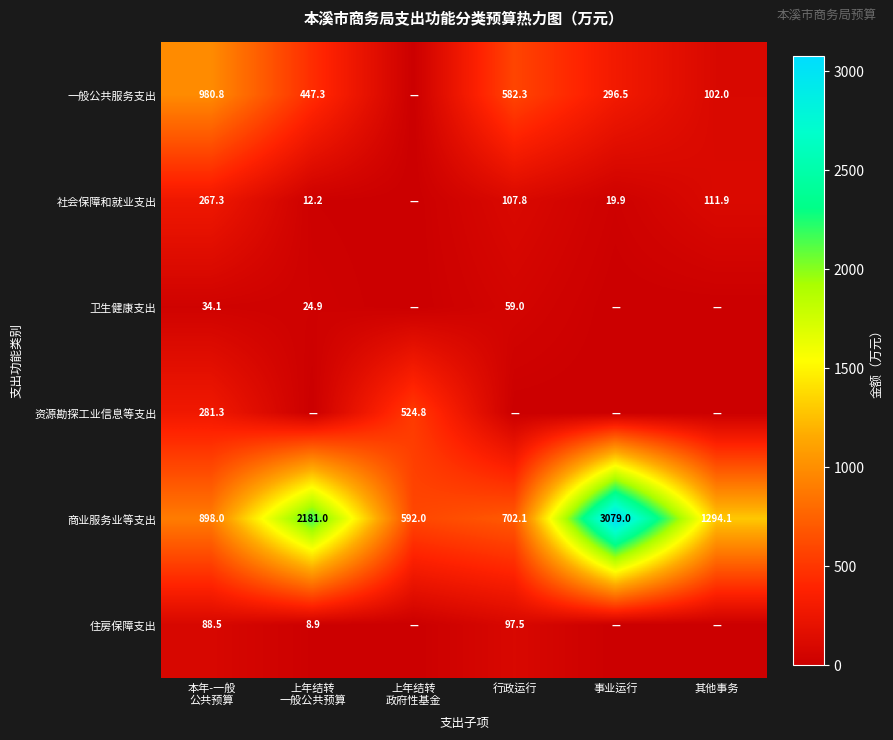

The value of 卫生健康支出 at 行政运行 is 29.8. True or false?

False